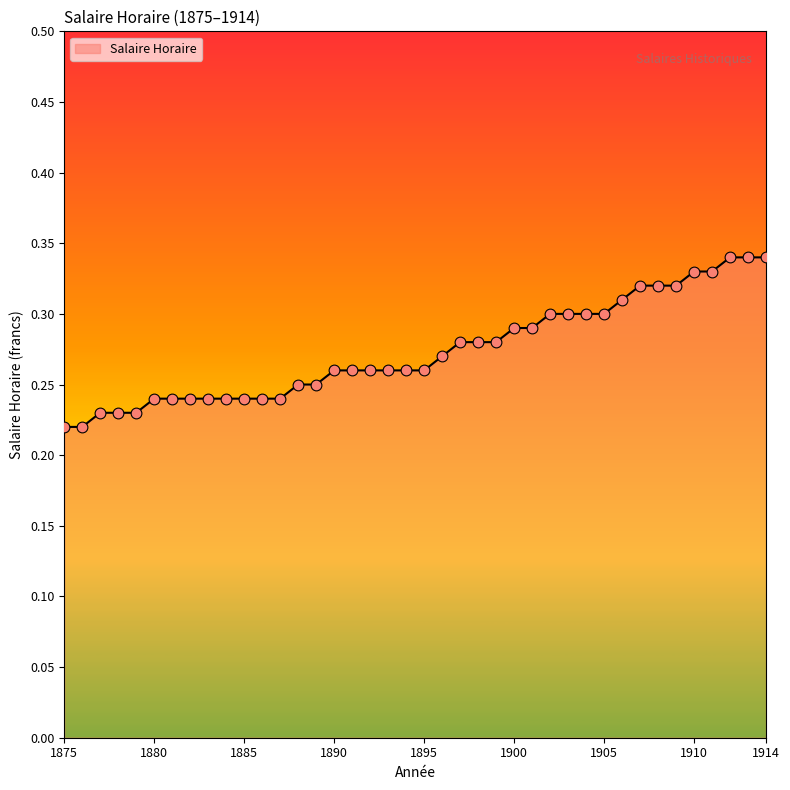

Is this an area chart (filled region under the line)?

Yes